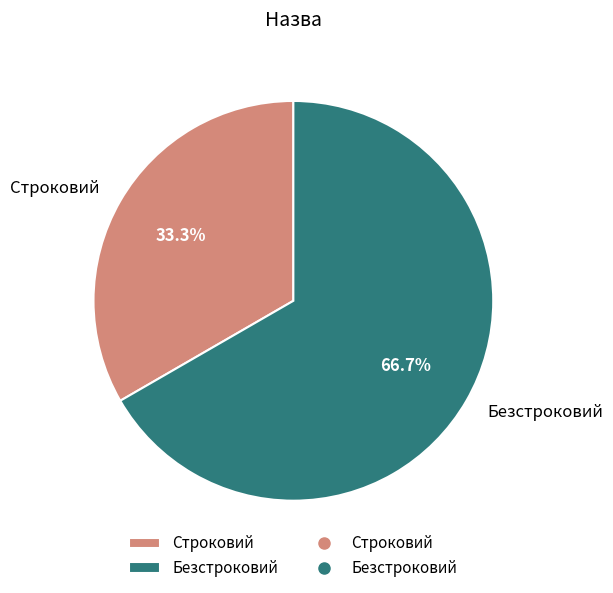

What percentage is the Безстроковий slice, to the nearest percent?

67%